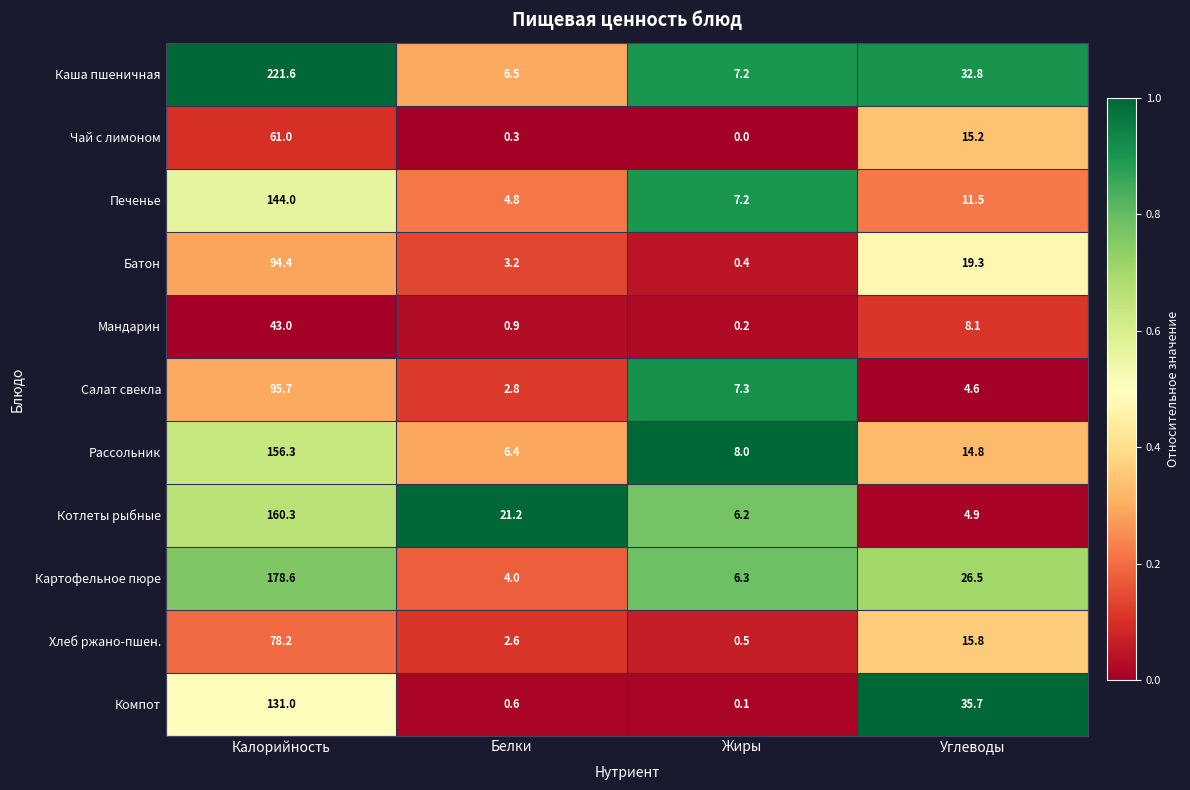

Is it true that Картофельное пюре equals 36.8 at Углеводы?

False